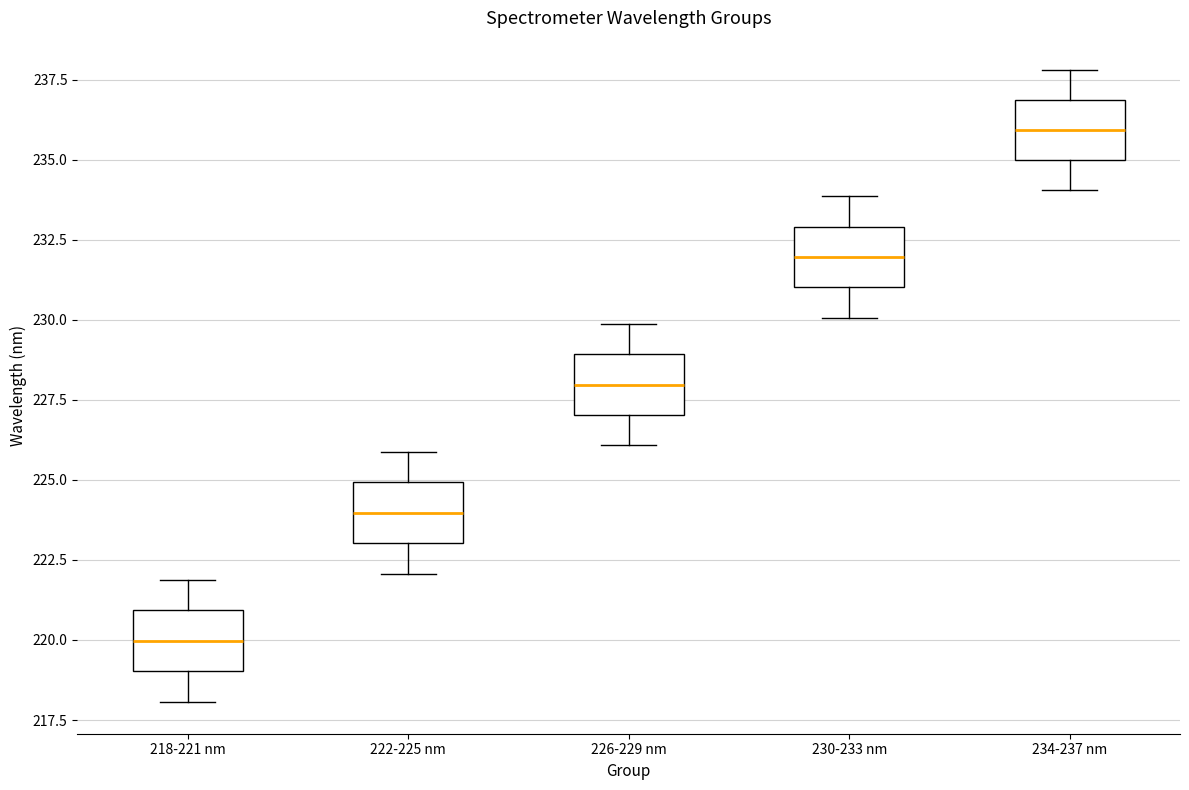

Where does the lower whisker of the box for 226-229 nm end on the y-axis? The values are not printed on the chart, so give them approximately, as read against the axis.

226